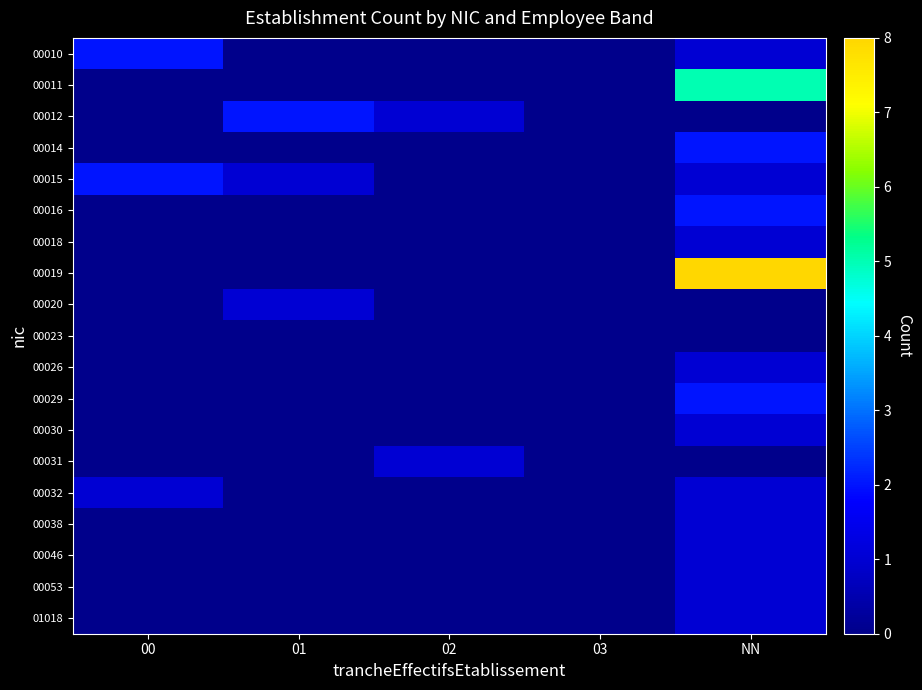

Reading left to right, extract all data points from this chart.

00010: 00=2	01=0	02=0	03=0	NN=1
00011: 00=0	01=0	02=0	03=0	NN=5
00012: 00=0	01=2	02=1	03=0	NN=0
00014: 00=0	01=0	02=0	03=0	NN=2
00015: 00=2	01=1	02=0	03=0	NN=1
00016: 00=0	01=0	02=0	03=0	NN=2
00018: 00=0	01=0	02=0	03=0	NN=1
00019: 00=0	01=0	02=0	03=0	NN=8
00020: 00=0	01=1	02=0	03=0	NN=0
00023: 00=0	01=0	02=0	03=0	NN=0
00026: 00=0	01=0	02=0	03=0	NN=1
00029: 00=0	01=0	02=0	03=0	NN=2
00030: 00=0	01=0	02=0	03=0	NN=1
00031: 00=0	01=0	02=1	03=0	NN=0
00032: 00=1	01=0	02=0	03=0	NN=1
00038: 00=0	01=0	02=0	03=0	NN=1
00046: 00=0	01=0	02=0	03=0	NN=1
00053: 00=0	01=0	02=0	03=0	NN=1
01018: 00=0	01=0	02=0	03=0	NN=1